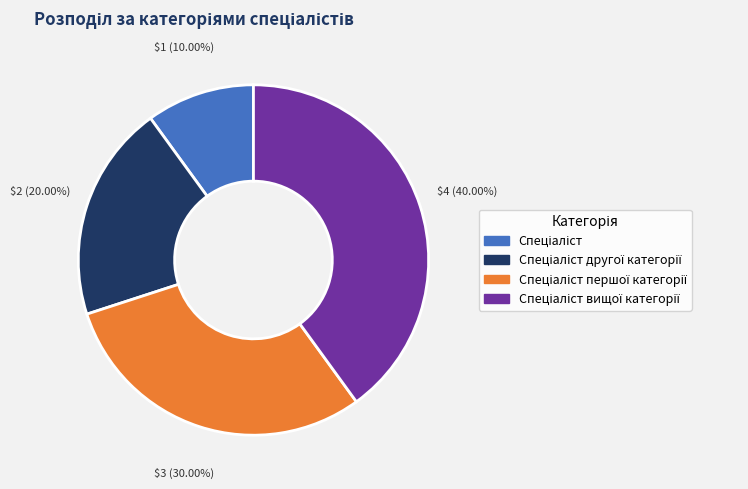

Is there a majority slice in this chart?

No